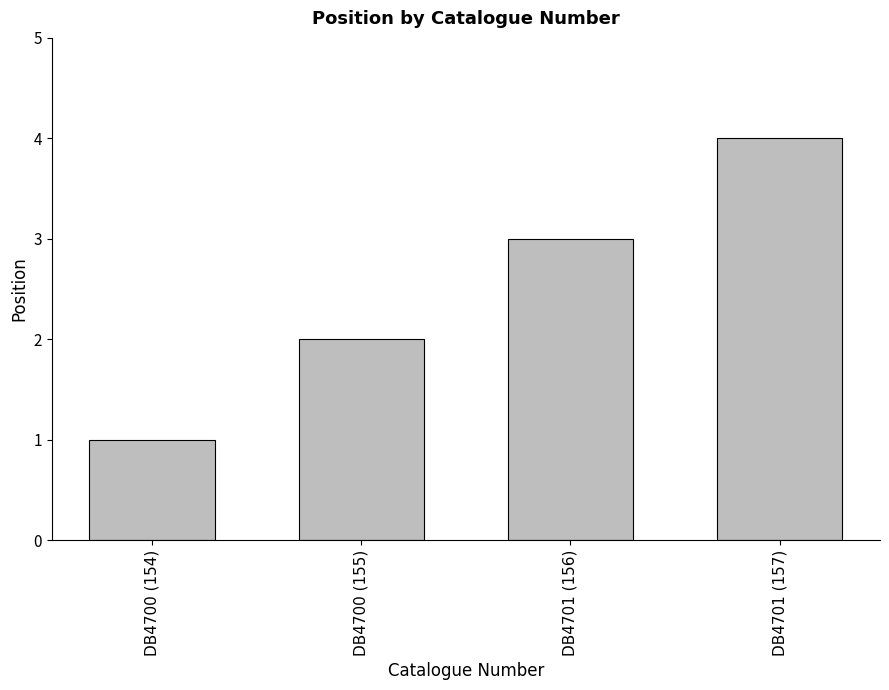

Rank the categories by value from highest to lowest.

DB4701 (157), DB4701 (156), DB4700 (155), DB4700 (154)